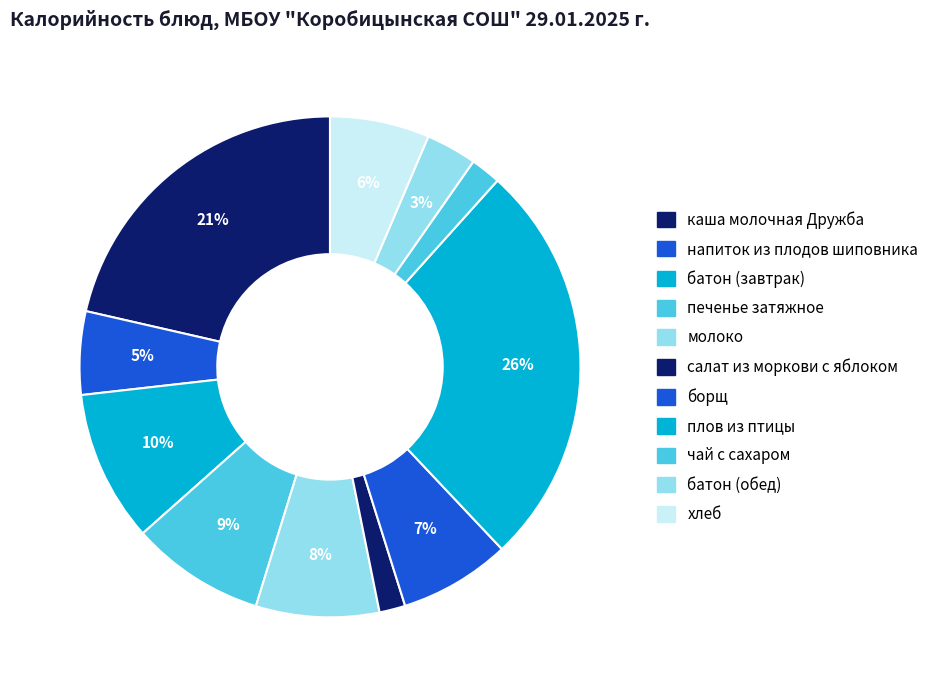

What is the smallest slice in the pie chart?

салат из моркови с яблоком